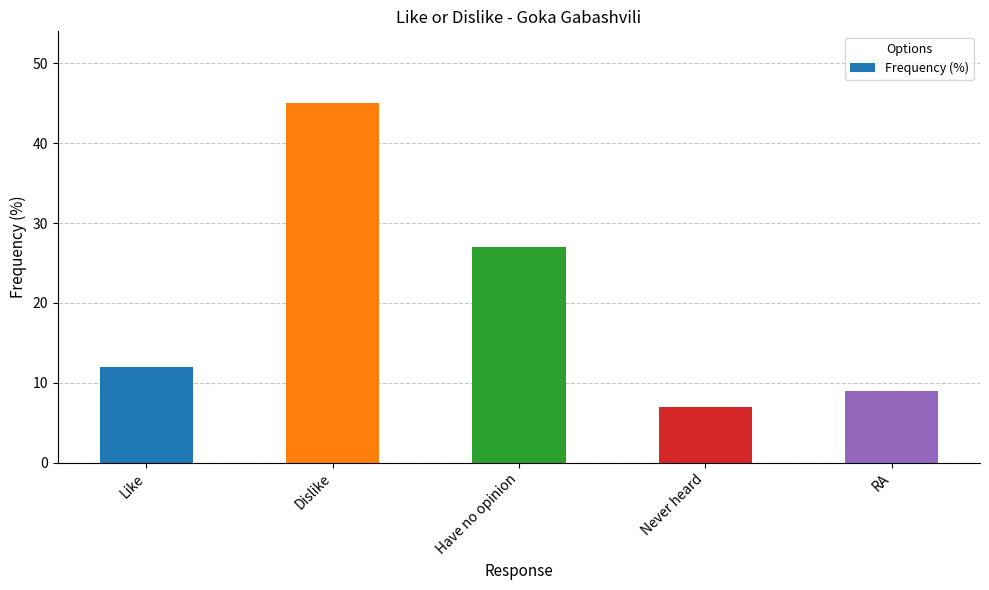

What position from the right is Like?

5